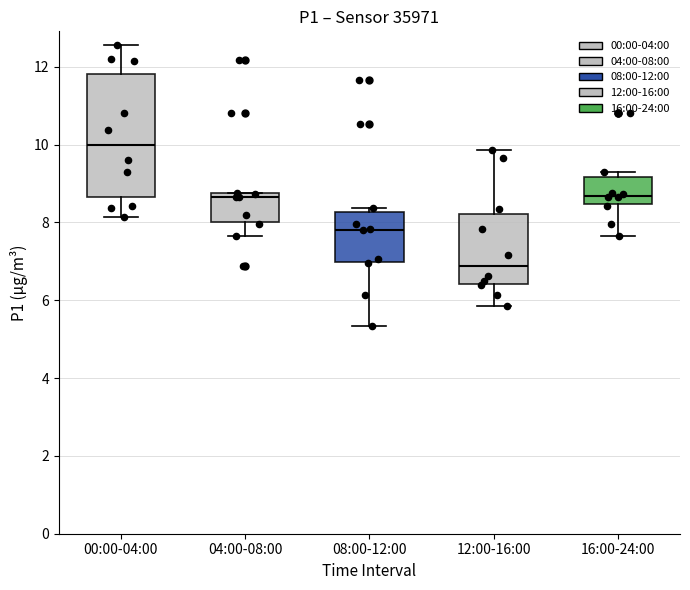

Reading left to right, read every box against the y-axis: the position of its median line, the range the box covers, and the ends of its whiskers. The values are not printed on the chart, so give them approximately, as read against the axis.

00:00-04:00: median 10.0, box 8.6 to 11.8, whiskers 8.2 to 12.6
04:00-08:00: median 8.6, box 8.0 to 8.8, whiskers 7.6 to 8.8
08:00-12:00: median 7.8, box 7.0 to 8.2, whiskers 5.4 to 8.4
12:00-16:00: median 6.8, box 6.4 to 8.2, whiskers 5.8 to 9.8
16:00-24:00: median 8.6, box 8.4 to 9.2, whiskers 7.6 to 9.4